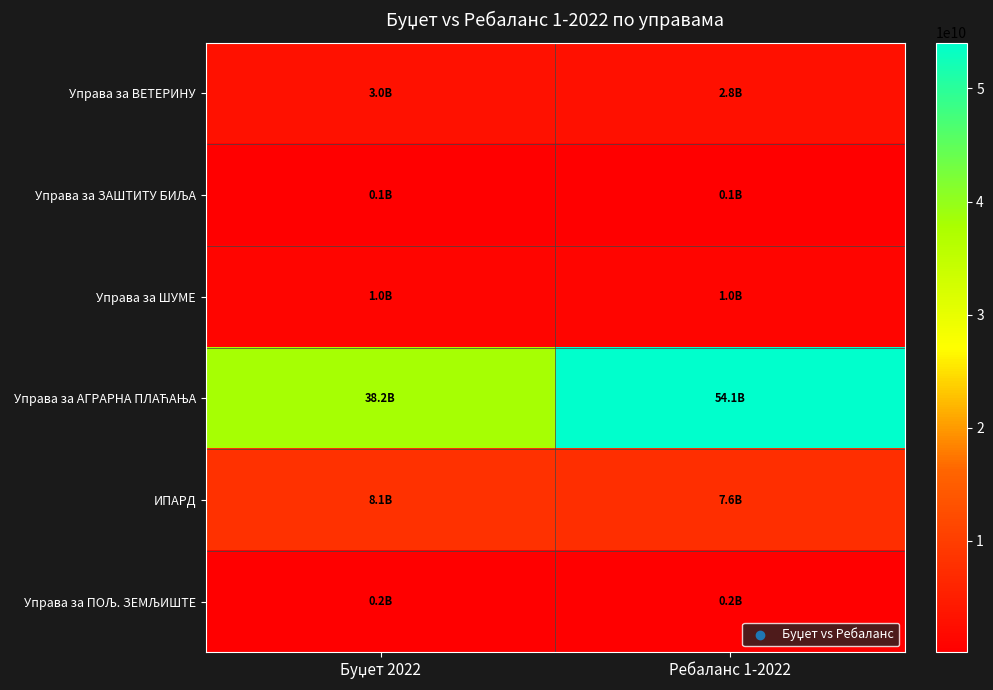

What is the spread (max minus min) of values at Буџет 2022?

38041686000